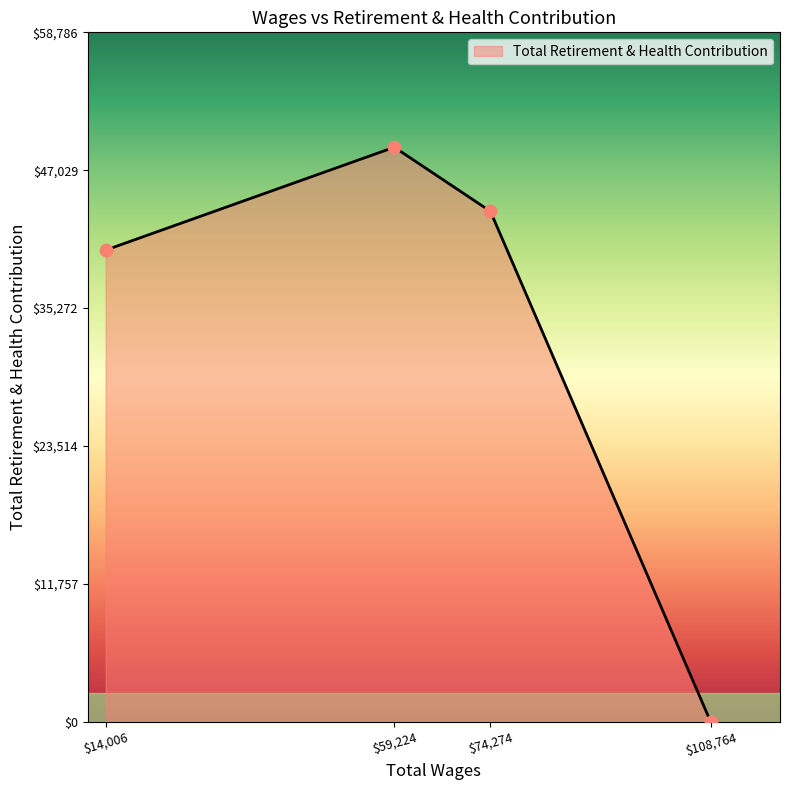

At which category does the data reach its first local peak?

$59,224